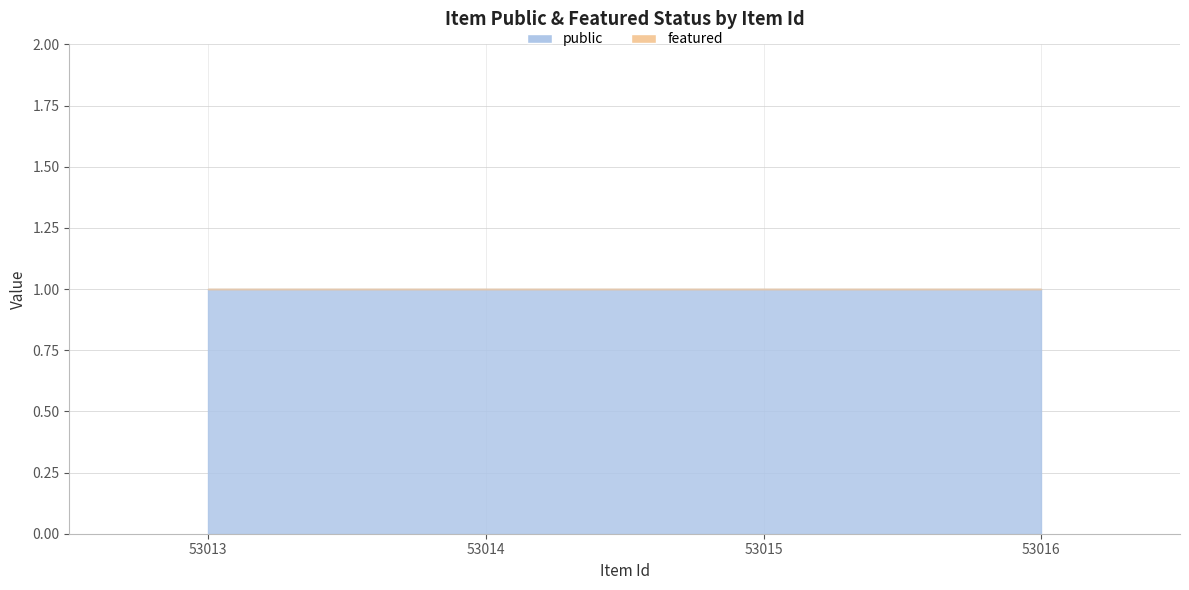

Where is public nearest to the value 1?

53013